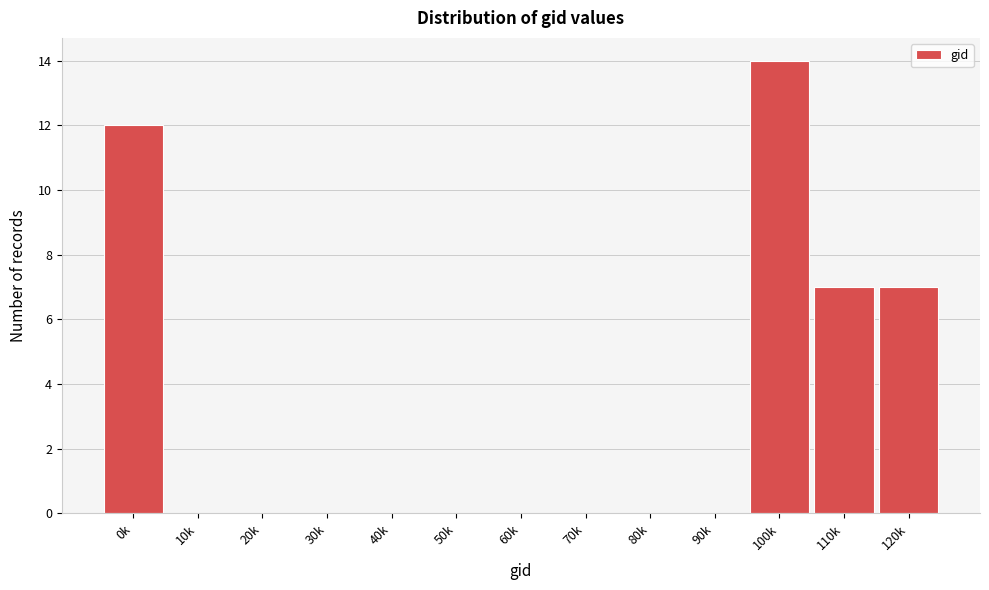

Reading left to right, extract all data points from this chart.

0k=12	10k=0	20k=0	30k=0	40k=0	50k=0	60k=0	70k=0	80k=0	90k=0	100k=14	110k=7	120k=7